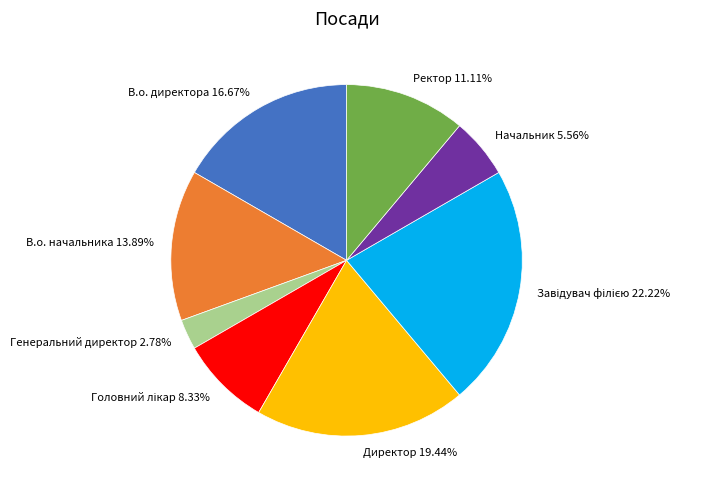

Is there any slice that represents more than half of the pie?

No